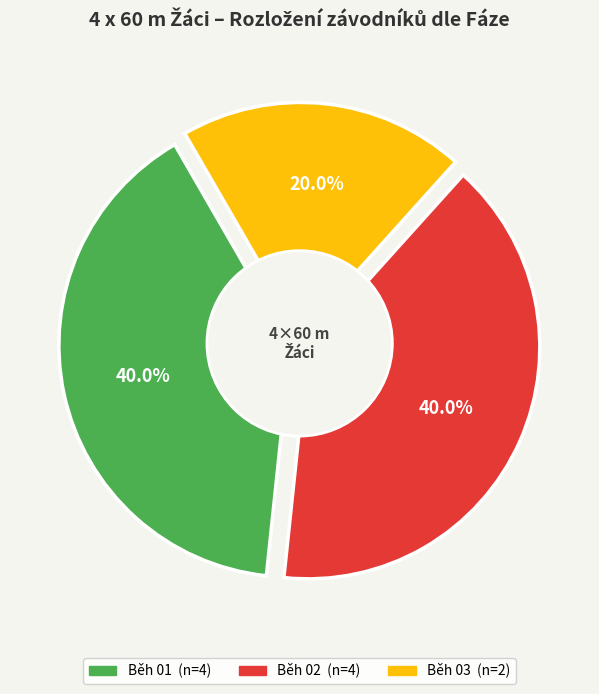

Combined, do ZŠ Donovalská (Běh 01, 4) and ZŠ K Milíčovu (Běh 03) account for over 50%?

No